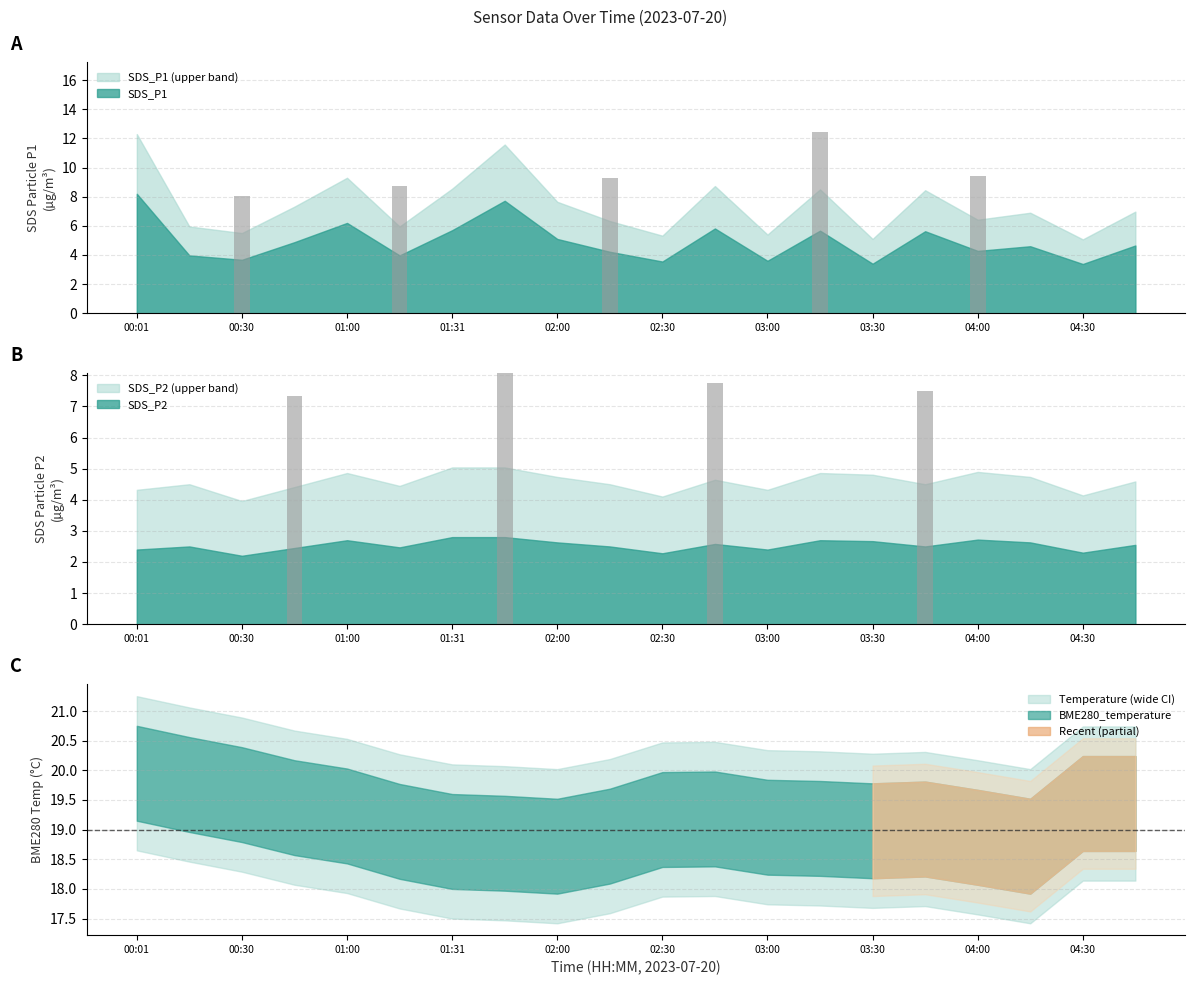

Between 02:30 and 04:30, which is larger?

02:30